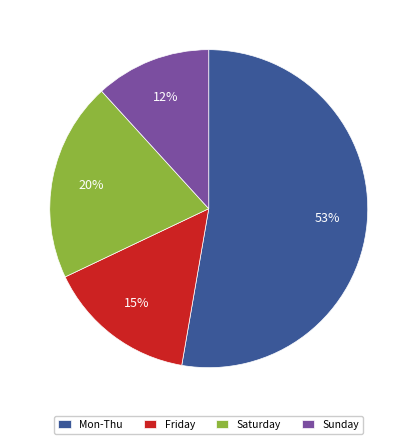

Between Sunday and Friday, which is larger?

Friday